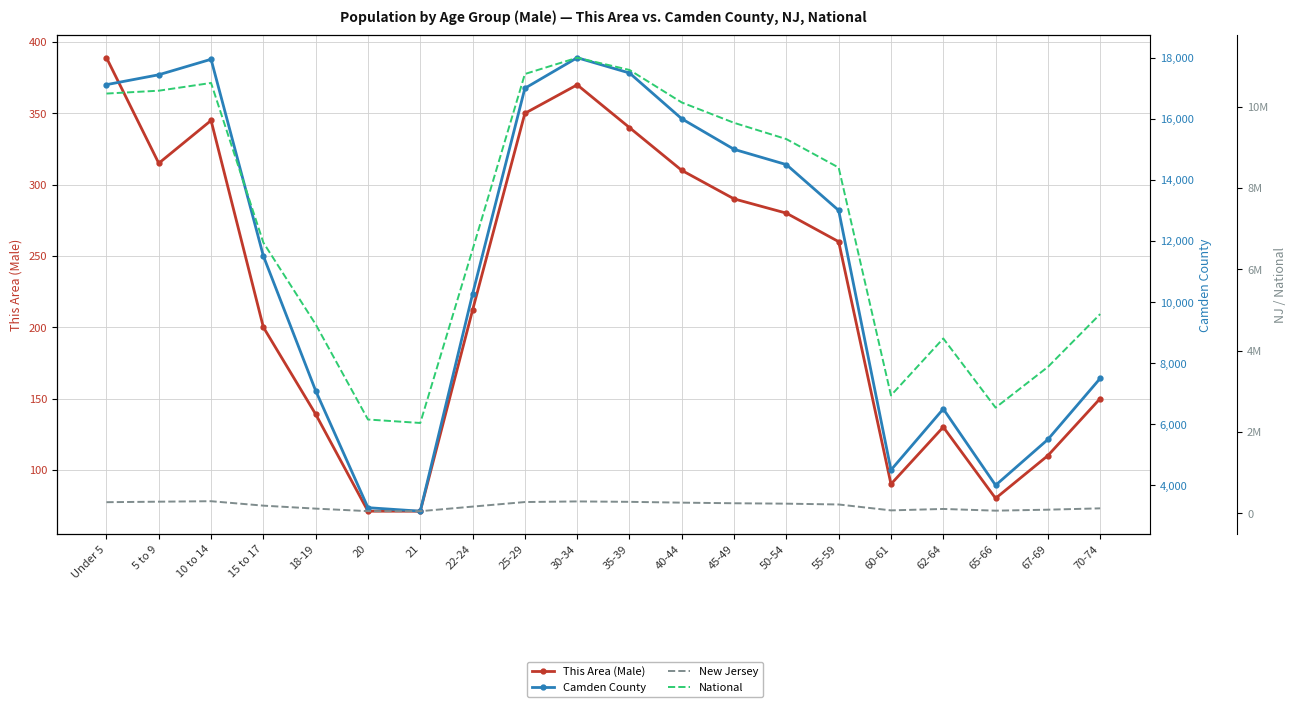

What is the total value across all series at 22-24?

6660977